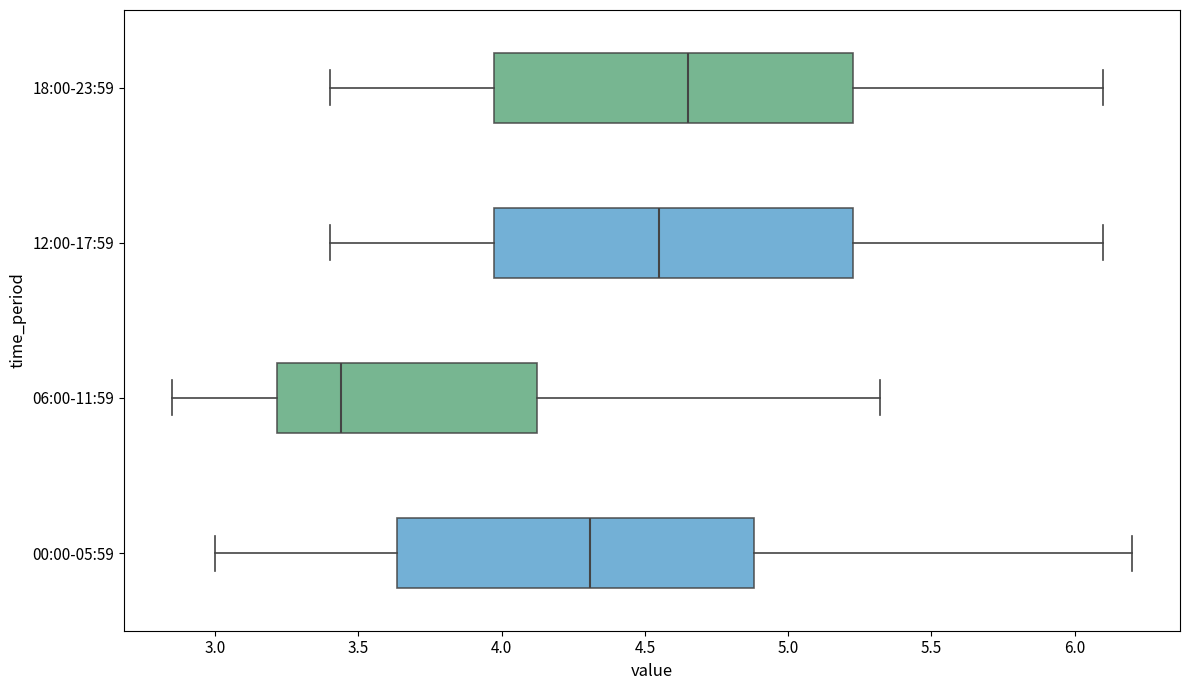

Reading bottom to top, read every box against the x-axis: the position of its median line, the range the box covers, and the ends of its whiskers. The values are not printed on the chart, so give them approximately, as read against the axis.

00:00-05:59: median 4.30, box 3.65 to 4.90, whiskers 3.00 to 6.20
06:00-11:59: median 3.45, box 3.20 to 4.15, whiskers 2.85 to 5.30
12:00-17:59: median 4.55, box 4.00 to 5.25, whiskers 3.40 to 6.10
18:00-23:59: median 4.65, box 4.00 to 5.25, whiskers 3.40 to 6.10